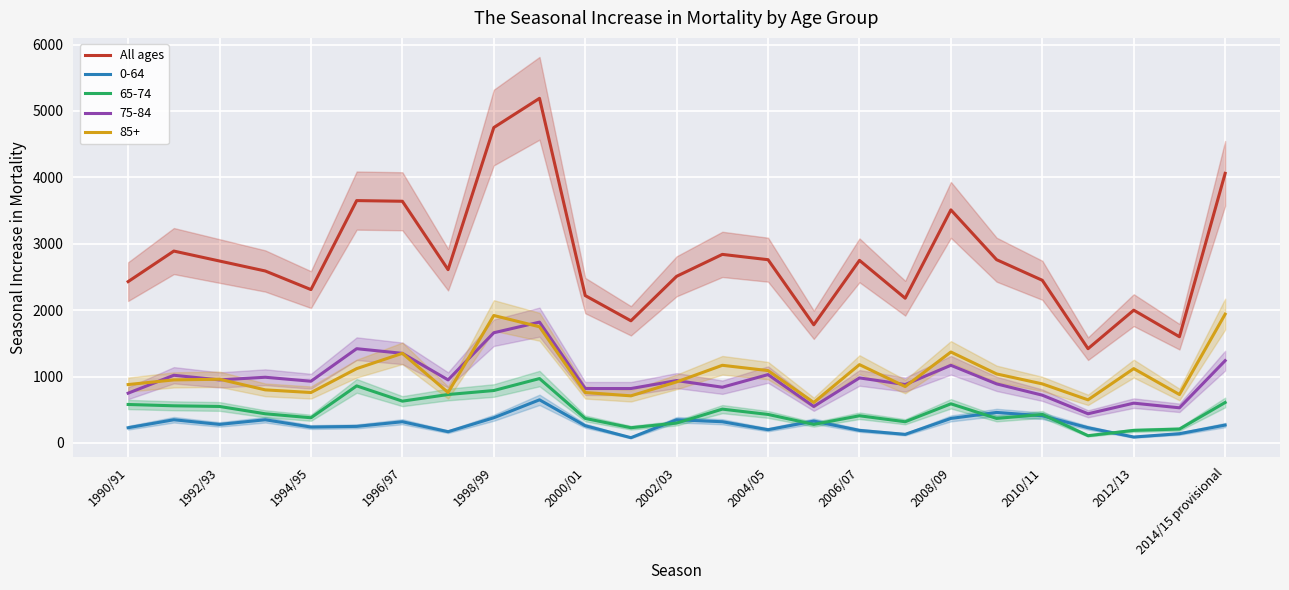

True or false: 0-64 and 85+ intersect in this chart.

False